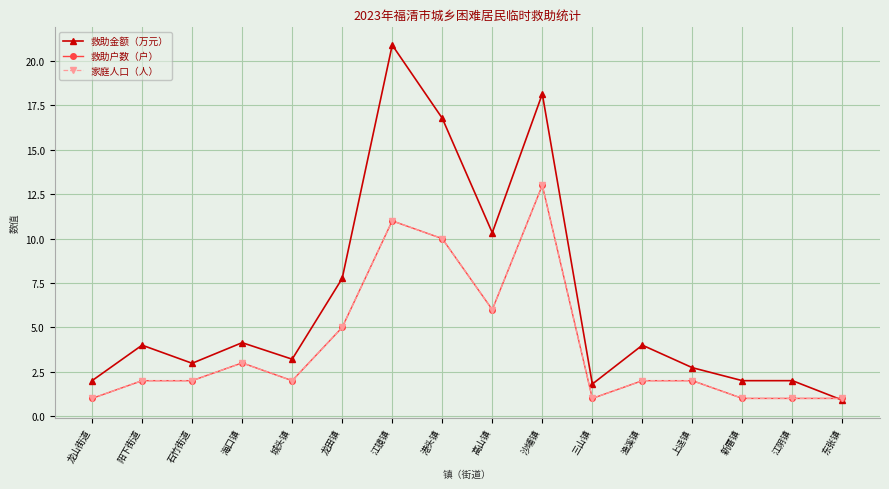

Which series has the widest spread of values?

救助金额（万元）